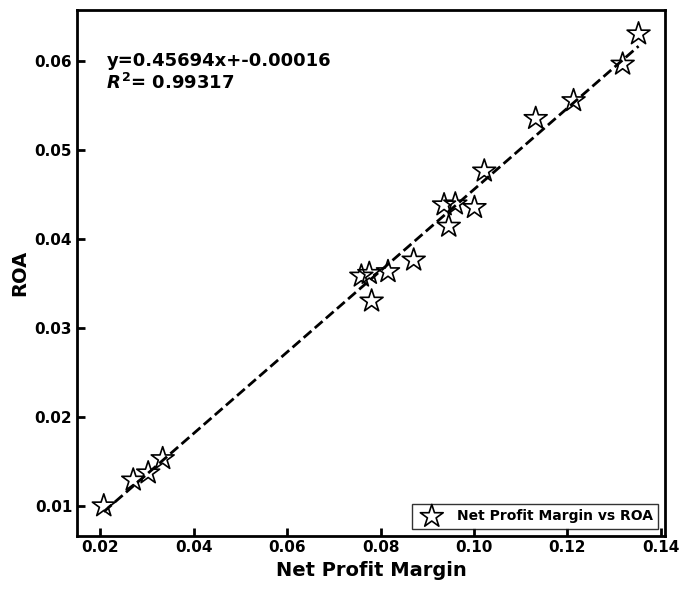

How many points are shown in the scatter plot?

18